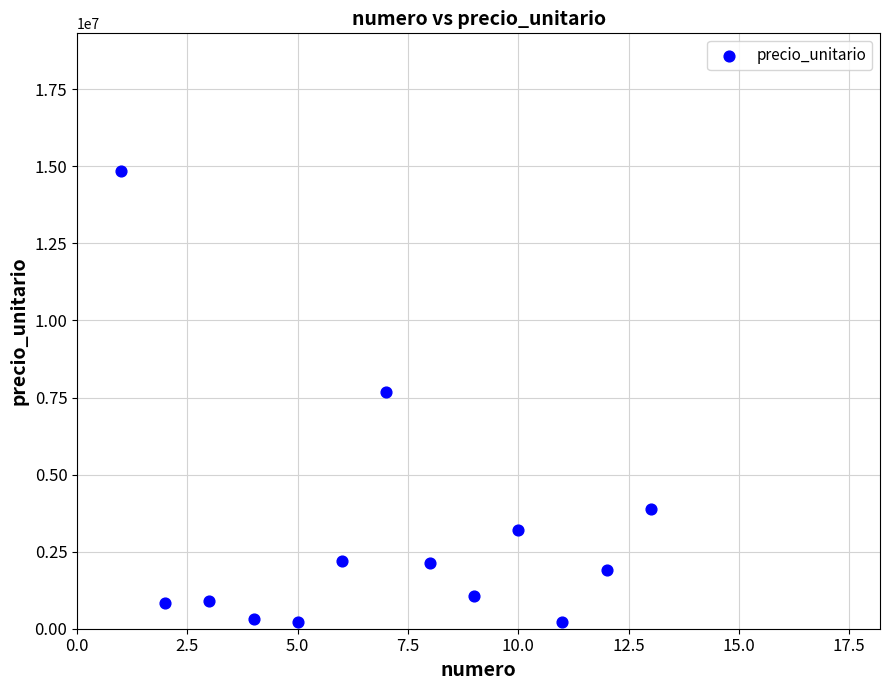

What is the range of Y values (max minus min)?

14630400